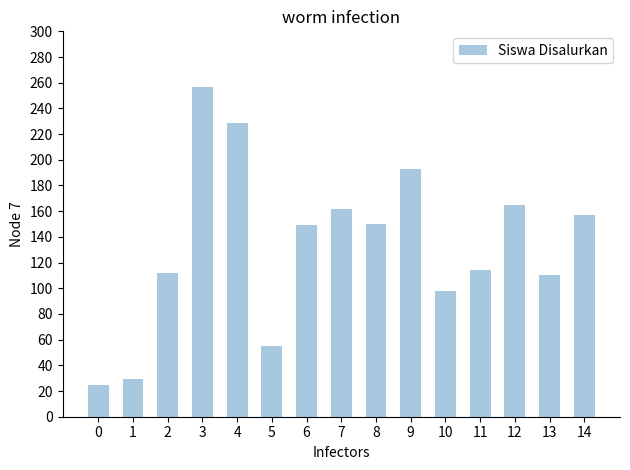

What is the sum of the values at 2 and 9?

305